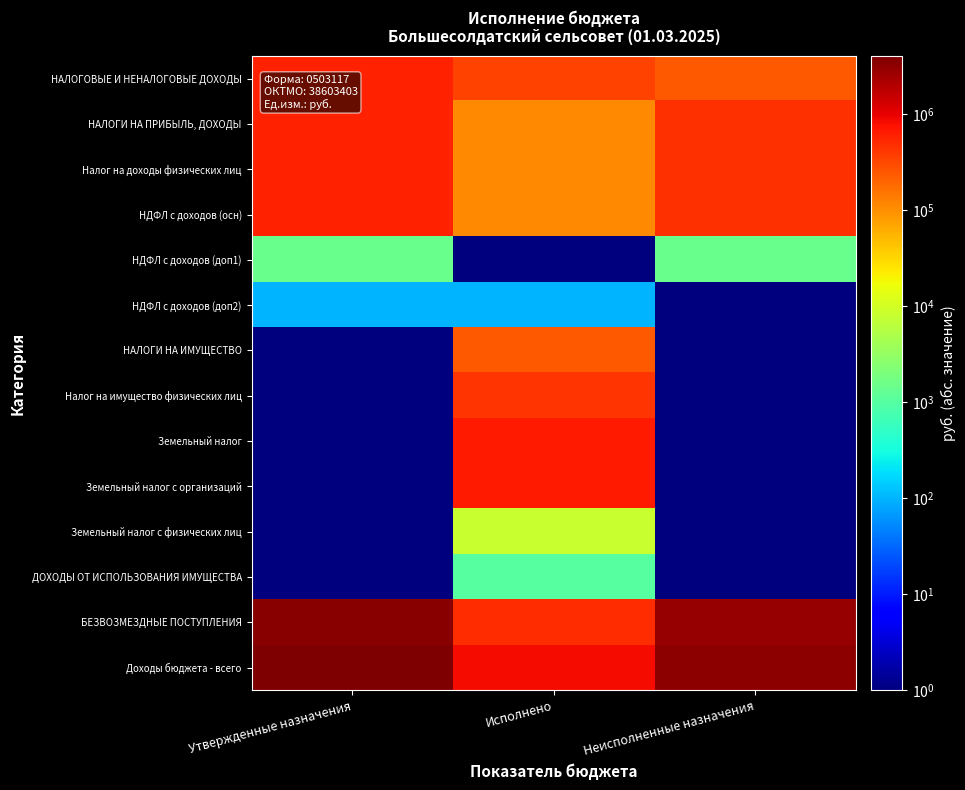

Reading right to left, transcribe all the data shown in this chart.

НАЛОГОВЫЕ И НЕНАЛОГОВЫЕ ДОХОДЫ: Неисполненные назначения=232776.4	Исполнено=347400.6	Утвержденные назначения=580177.0
НАЛОГИ НА ПРИБЫЛЬ, ДОХОДЫ: Неисполненные назначения=466336.2	Исполнено=113840.8	Утвержденные назначения=580177.0
Налог на доходы физических лиц: Неисполненные назначения=466336.2	Исполнено=113840.8	Утвержденные назначения=580177.0
НДФЛ с доходов (осн): Неисполненные назначения=464895.9	Исполнено=113740.1	Утвержденные назначения=578636.0
НДФЛ с доходов (доп1): Неисполненные назначения=1442.0	Исполнено=1.0	Утвержденные назначения=1442.0
НДФЛ с доходов (доп2): Неисполненные назначения=1.0	Исполнено=100.7	Утвержденные назначения=97.0
НАЛОГИ НА ИМУЩЕСТВО: Неисполненные назначения=1.0	Исполнено=232559.8	Утвержденные назначения=1.0
Налог на имущество физических лиц: Неисполненные назначения=1.0	Исполнено=431333.0	Утвержденные назначения=1.0
Земельный налог: Неисполненные назначения=1.0	Исполнено=663892.8	Утвержденные назначения=1.0
Земельный налог с организаций: Неисполненные назначения=1.0	Исполнено=655752.8	Утвержденные назначения=1.0
Земельный налог с физических лиц: Неисполненные назначения=1.0	Исполнено=8140.1	Утвержденные назначения=1.0
ДОХОДЫ ОТ ИСПОЛЬЗОВАНИЯ ИМУЩЕСТВА: Неисполненные назначения=1.0	Исполнено=1000.0	Утвержденные назначения=1.0
БЕЗВОЗМЕЗДНЫЕ ПОСТУПЛЕНИЯ: Неисполненные назначения=2961907.0	Исполнено=482846.0	Утвержденные назначения=3444753.0
Доходы бюджета - всего: Неисполненные назначения=3194683.4	Исполнено=830246.6	Утвержденные назначения=4024930.0